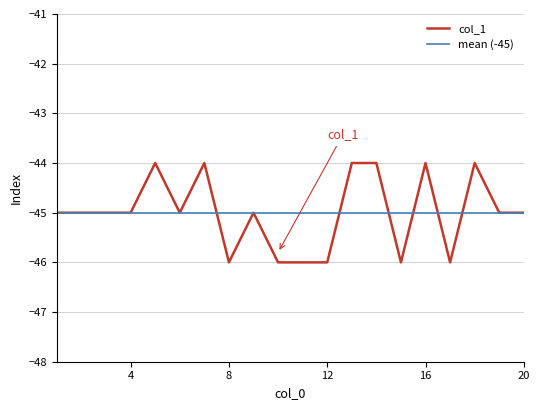

The value at 20 is -27. True or false?

False